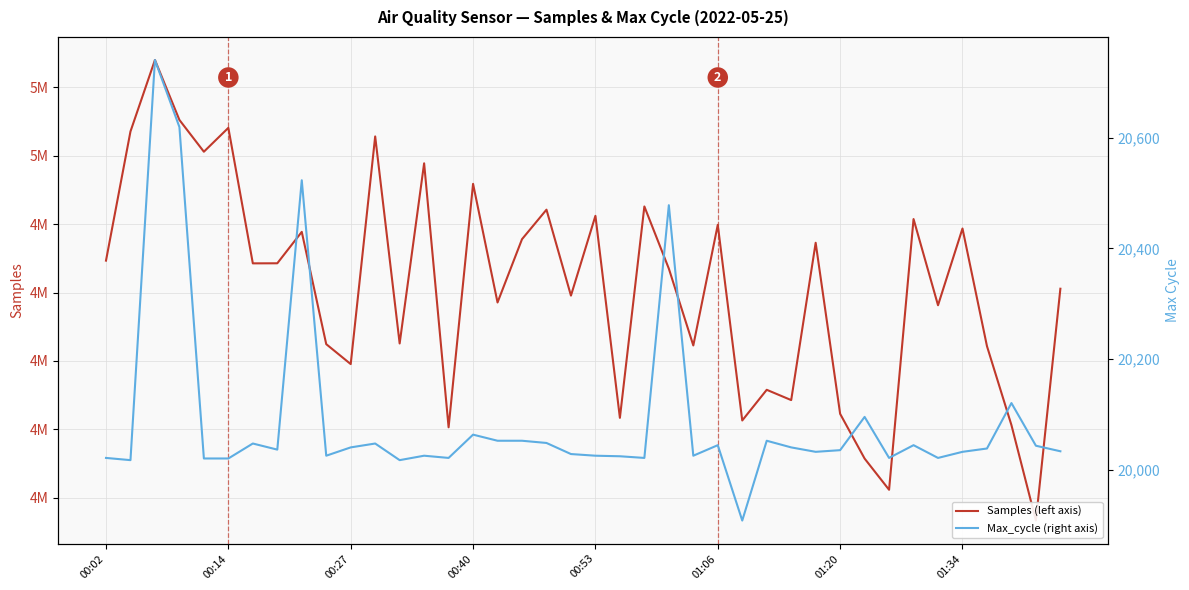

The Max_cycle (right axis) series shows 20022 at 32. True or false?

True